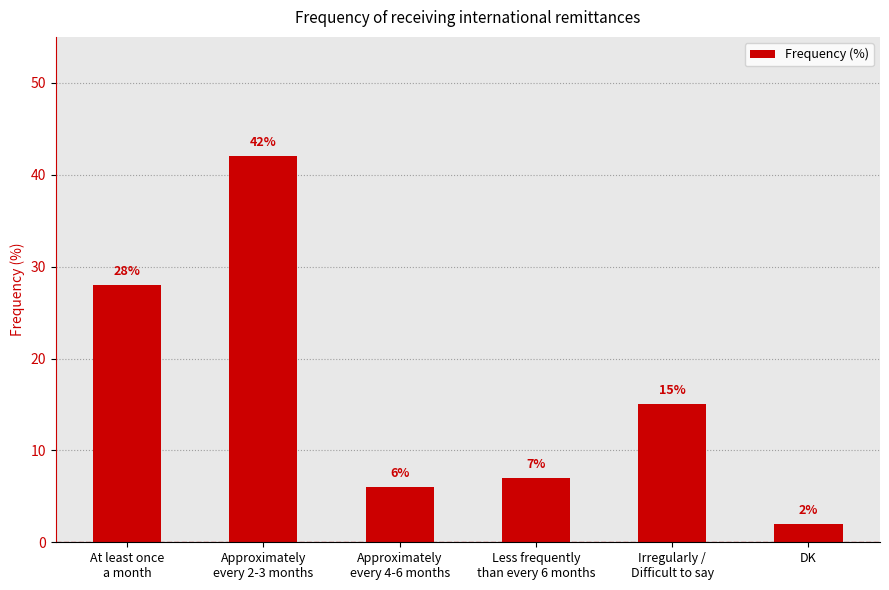

What is the ratio of the value at DK to the value at At least once
a month?

0.1